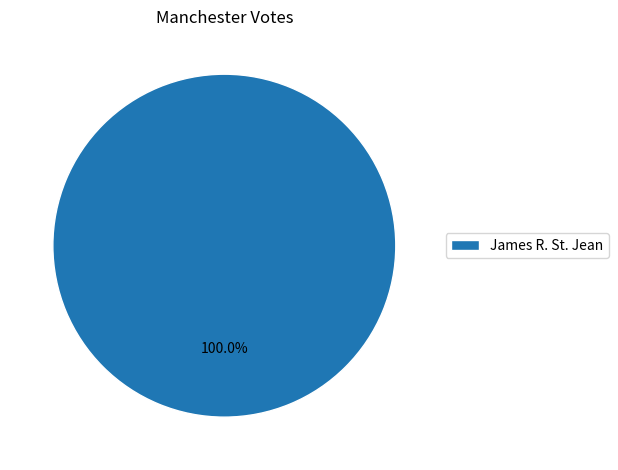

The James R. St. Jean slice represents 100% of the pie. True or false?

True